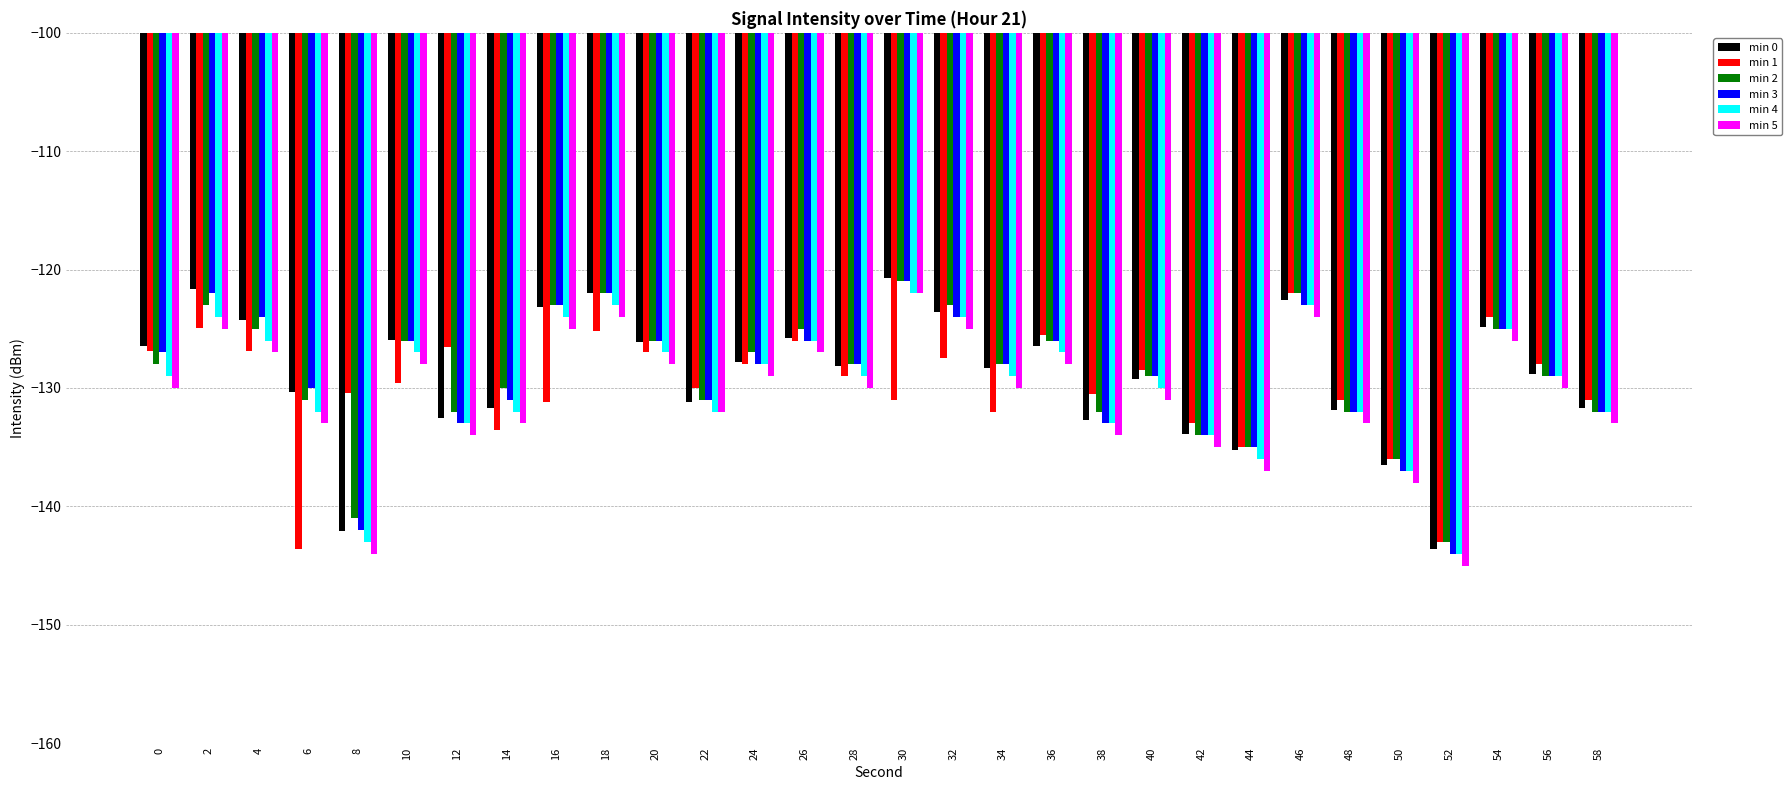

Is the value of min 0 at 28 greater than the value of min 3 at 58?

Yes